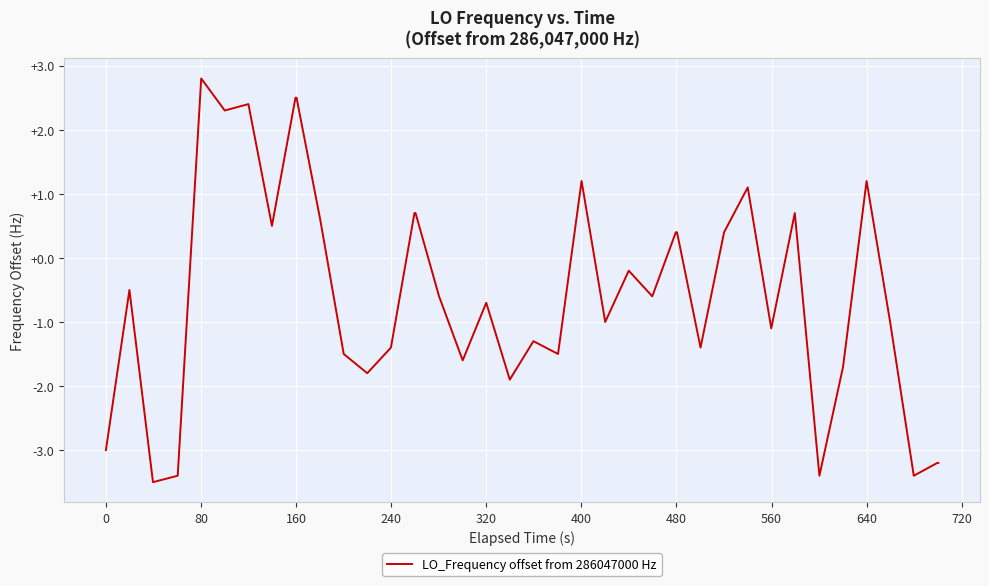

What is the maximum value shown in the chart?

2.8